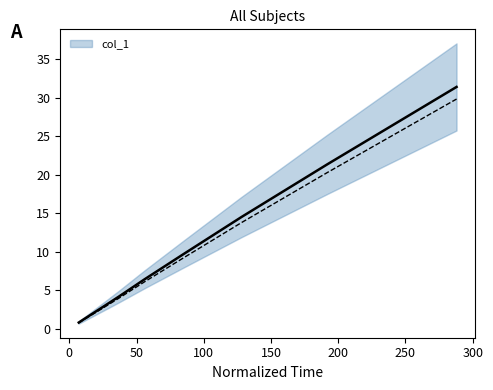

How many values are below 6?

5